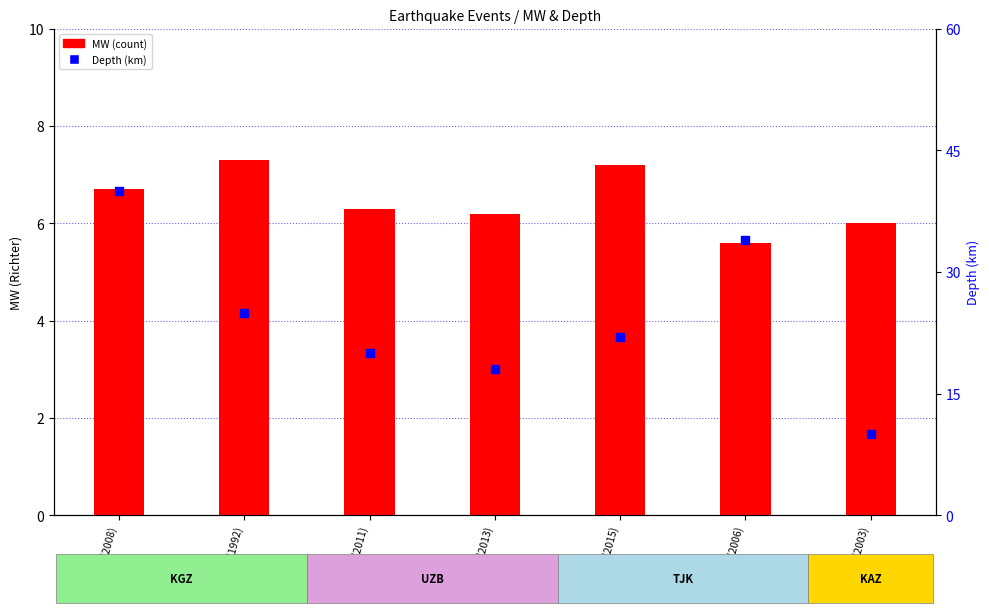

At which category is the sum across all series the highest?

KGZ (2008)